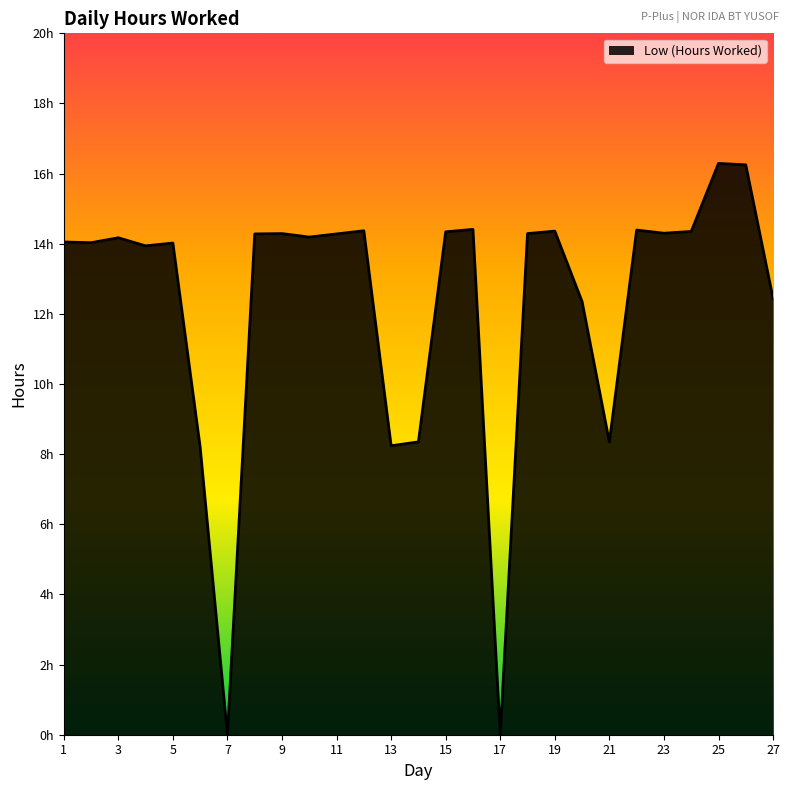

Reading right to left, transcribe all the data shown in this chart.

12.4	16.2	16.3	14.3	14.3	14.4	8.3	12.3	14.4	14.3	0.0	14.4	14.3	8.3	8.2	14.4	14.3	14.2	14.3	14.3	0.0	8.2	14.0	13.9	14.2	14.0	14.1